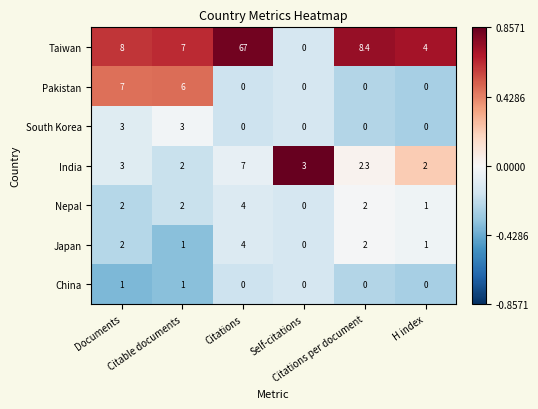

How many Pakistan values are between 0 and 6?

5